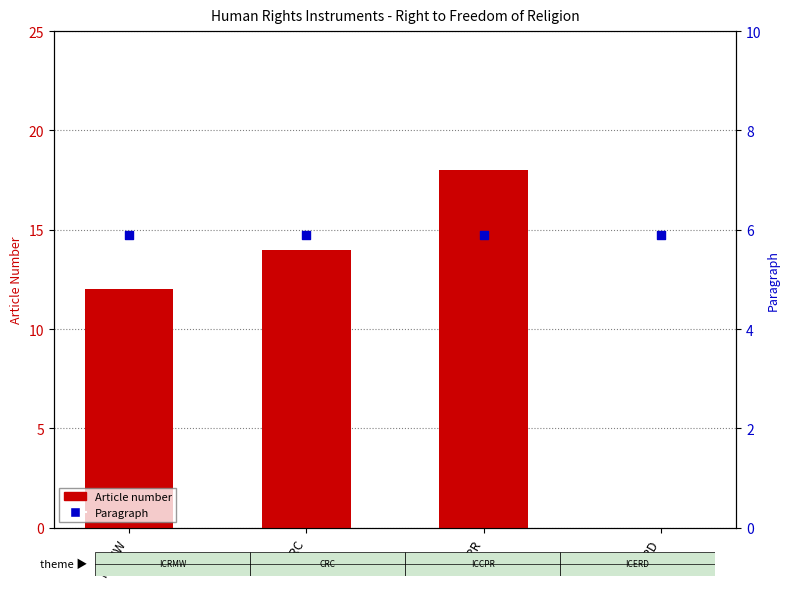

Which series contains the highest Y value?

Article number